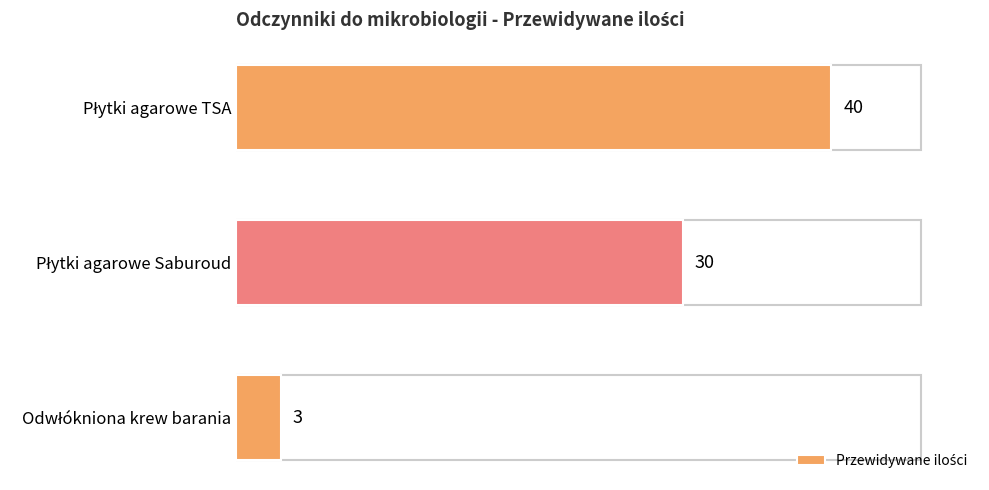

What is the sum of all values?

73